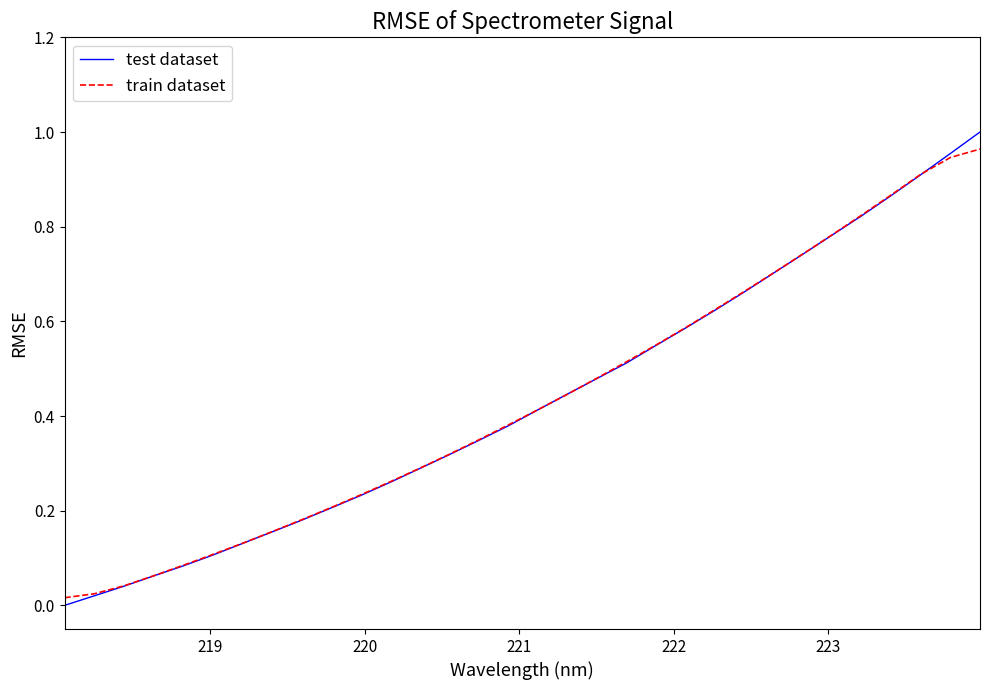

Is this an area chart (filled region under the line)?

No